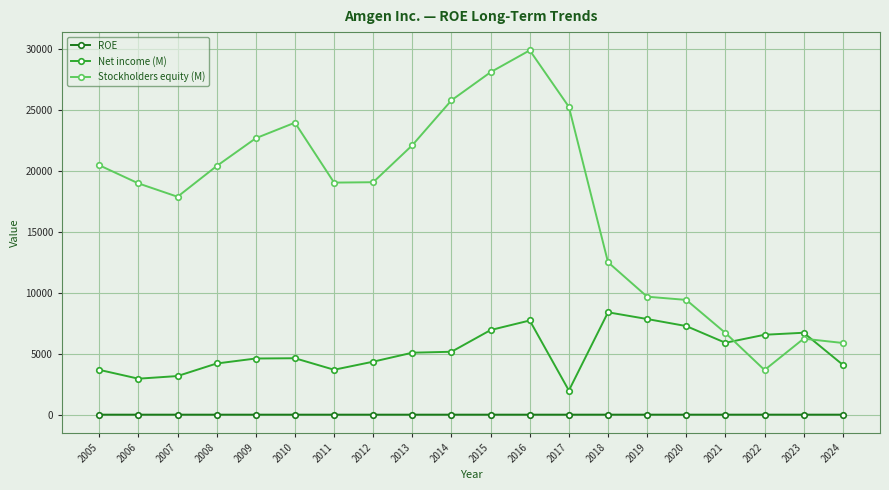

What is the spread (max minus min) of values at 2012?

19059.8